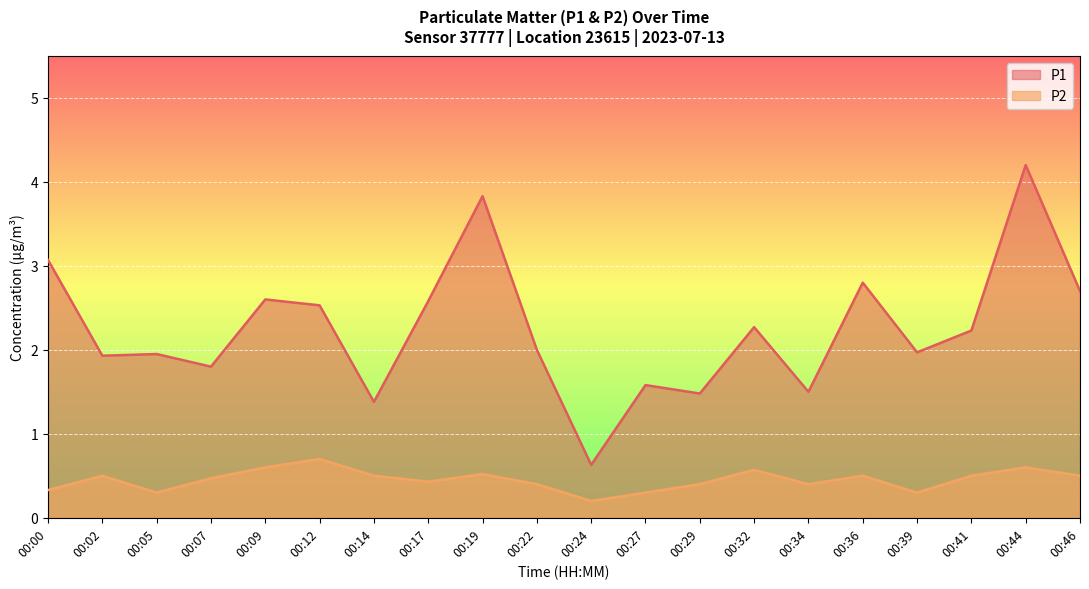

Which category has the lowest value across all series?

00:24